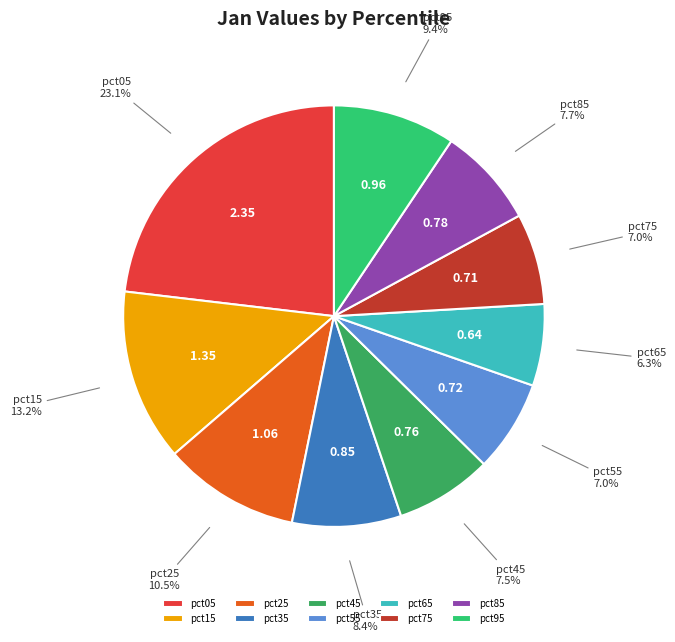

To the nearest percent, what percentage of the pie is pct05?

23%